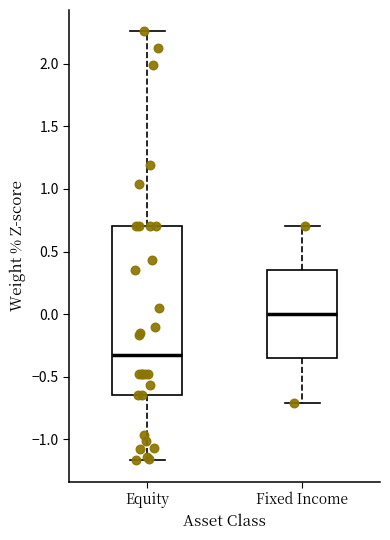

Reading left to right, transcribe this box plot: for each box, give where its median line is, the range the box spans, and where its two whiskers end, as read against the y-axis. The values are not printed on the chart, so give them approximately, as read against the axis.

Equity: median -0.30, box -0.65 to 0.70, whiskers -1.15 to 2.25
Fixed Income: median 0.00, box -0.35 to 0.35, whiskers -0.70 to 0.70